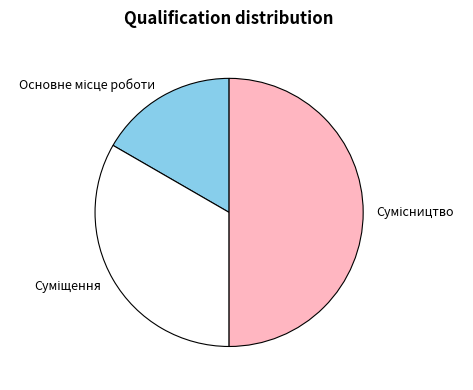

To the nearest percent, what is the difference between the Суміщення and Основне місце роботи slice percentages?

17%